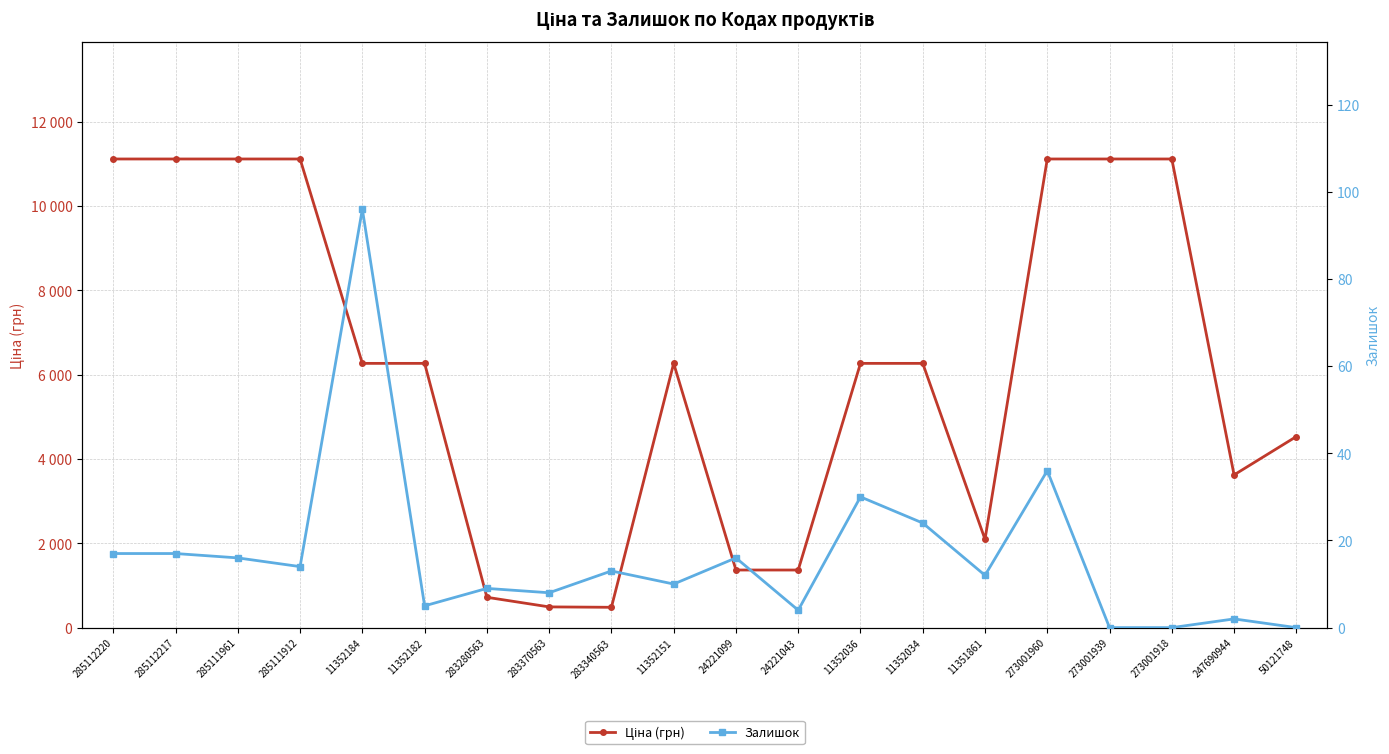

How many values in the Залишок series exceed 13?

9